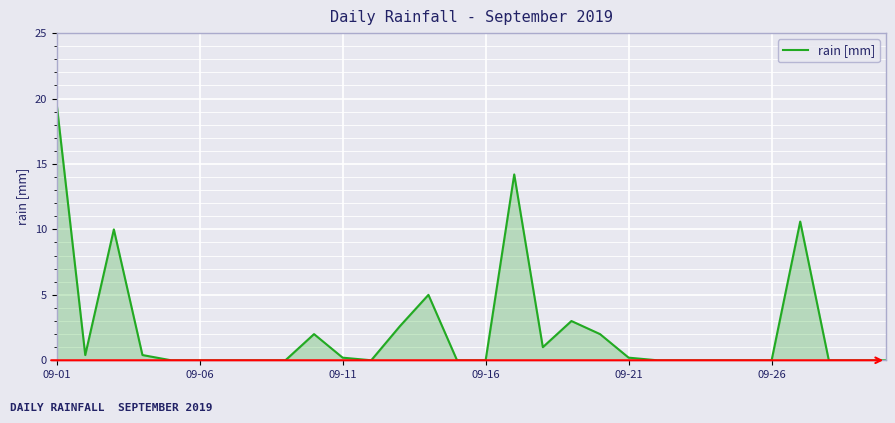

What is the difference between the maximum and minimum values?

19.6